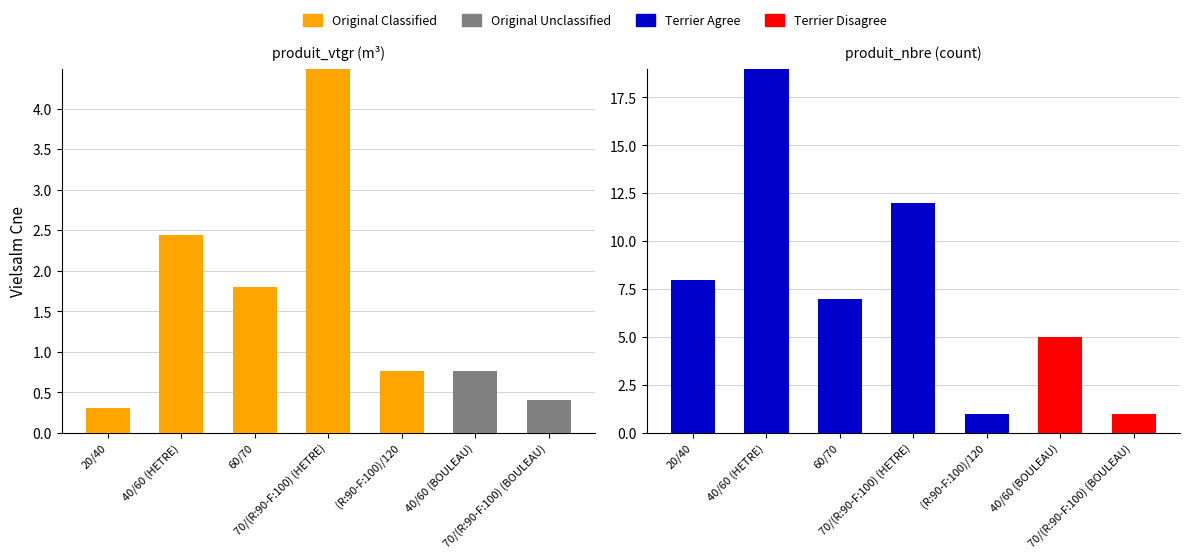

Reading right to left, list all the values displayed in this chart.

Original Classified: 0.0	0.0	0.8	4.5	1.8	2.4	0.3
Original Unclassified: 0.4	0.8	0.0	0.0	0.0	0.0	0.0
Terrier Agree: 0.0	0.0	1.0	12.0	7.0	19.0	8.0
Terrier Disagree: 1.0	5.0	0.0	0.0	0.0	0.0	0.0